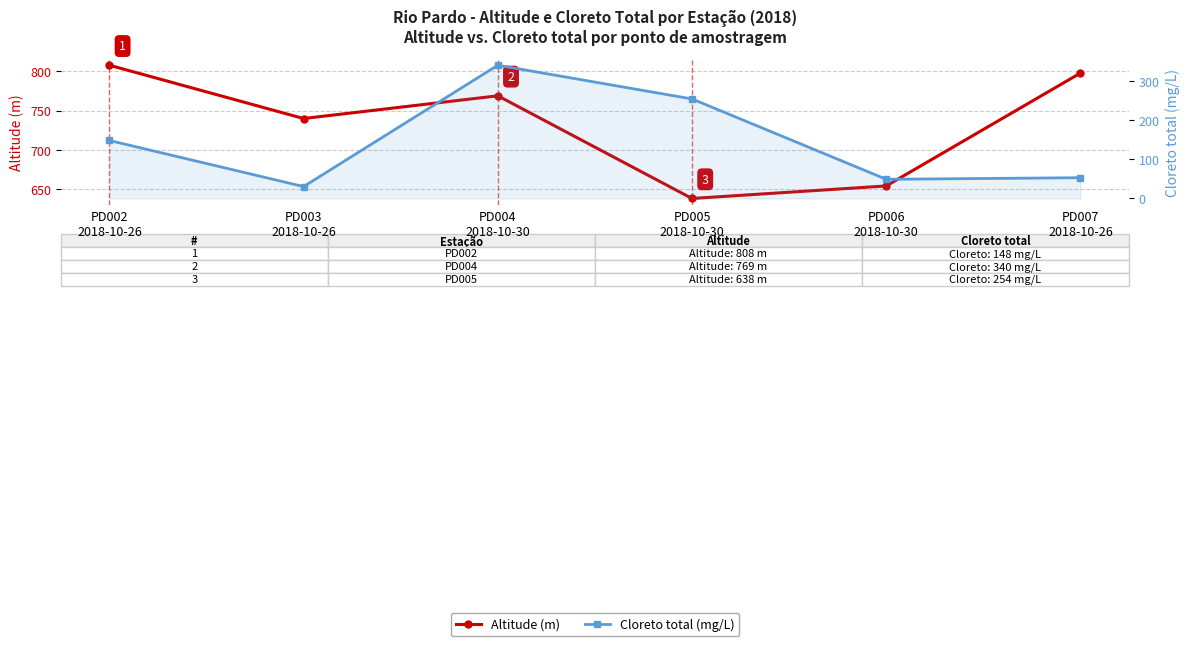

True or false: Cloreto total (mg/L) has a value of 19.5 at PD003
2018-10-26.

False